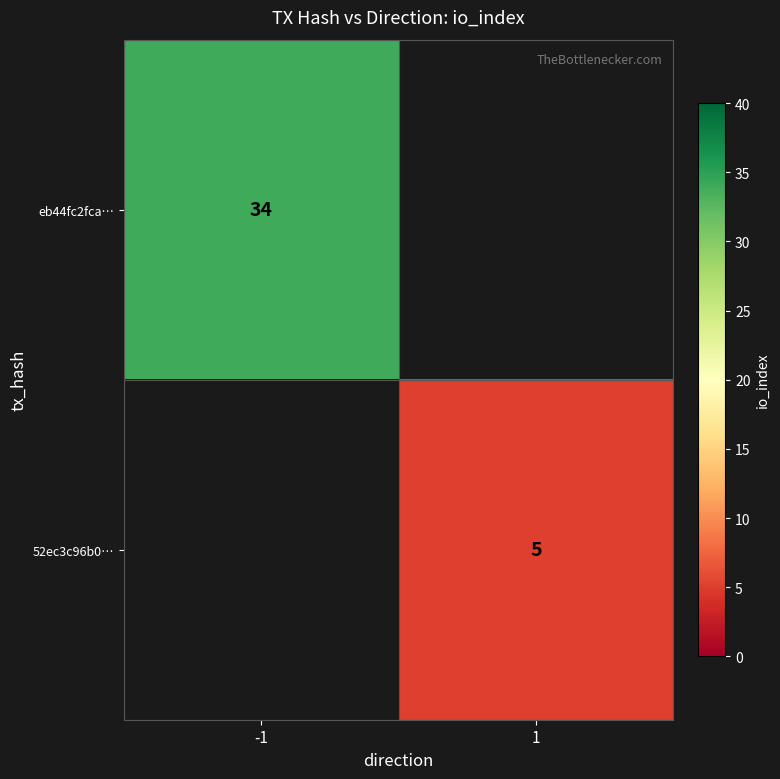

The value of eb44fc2fca… at -1 is 16. True or false?

False